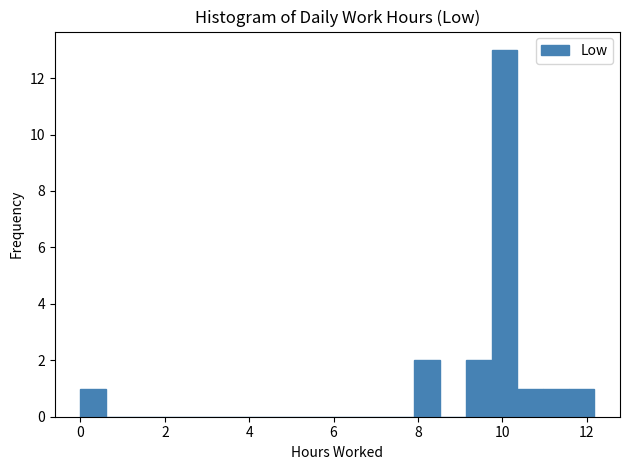

Around what value on the x-axis is the tallest bar? Give the approximate position of its centre, as read against the axis.

10.0